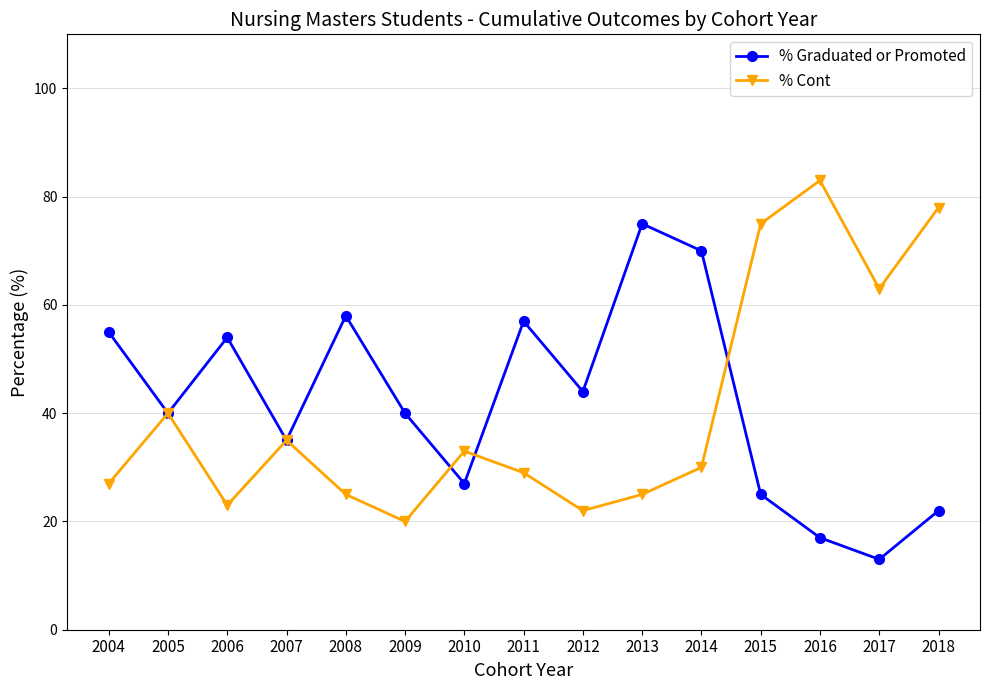

What is the difference between the highest and lowest values at 2016?

66